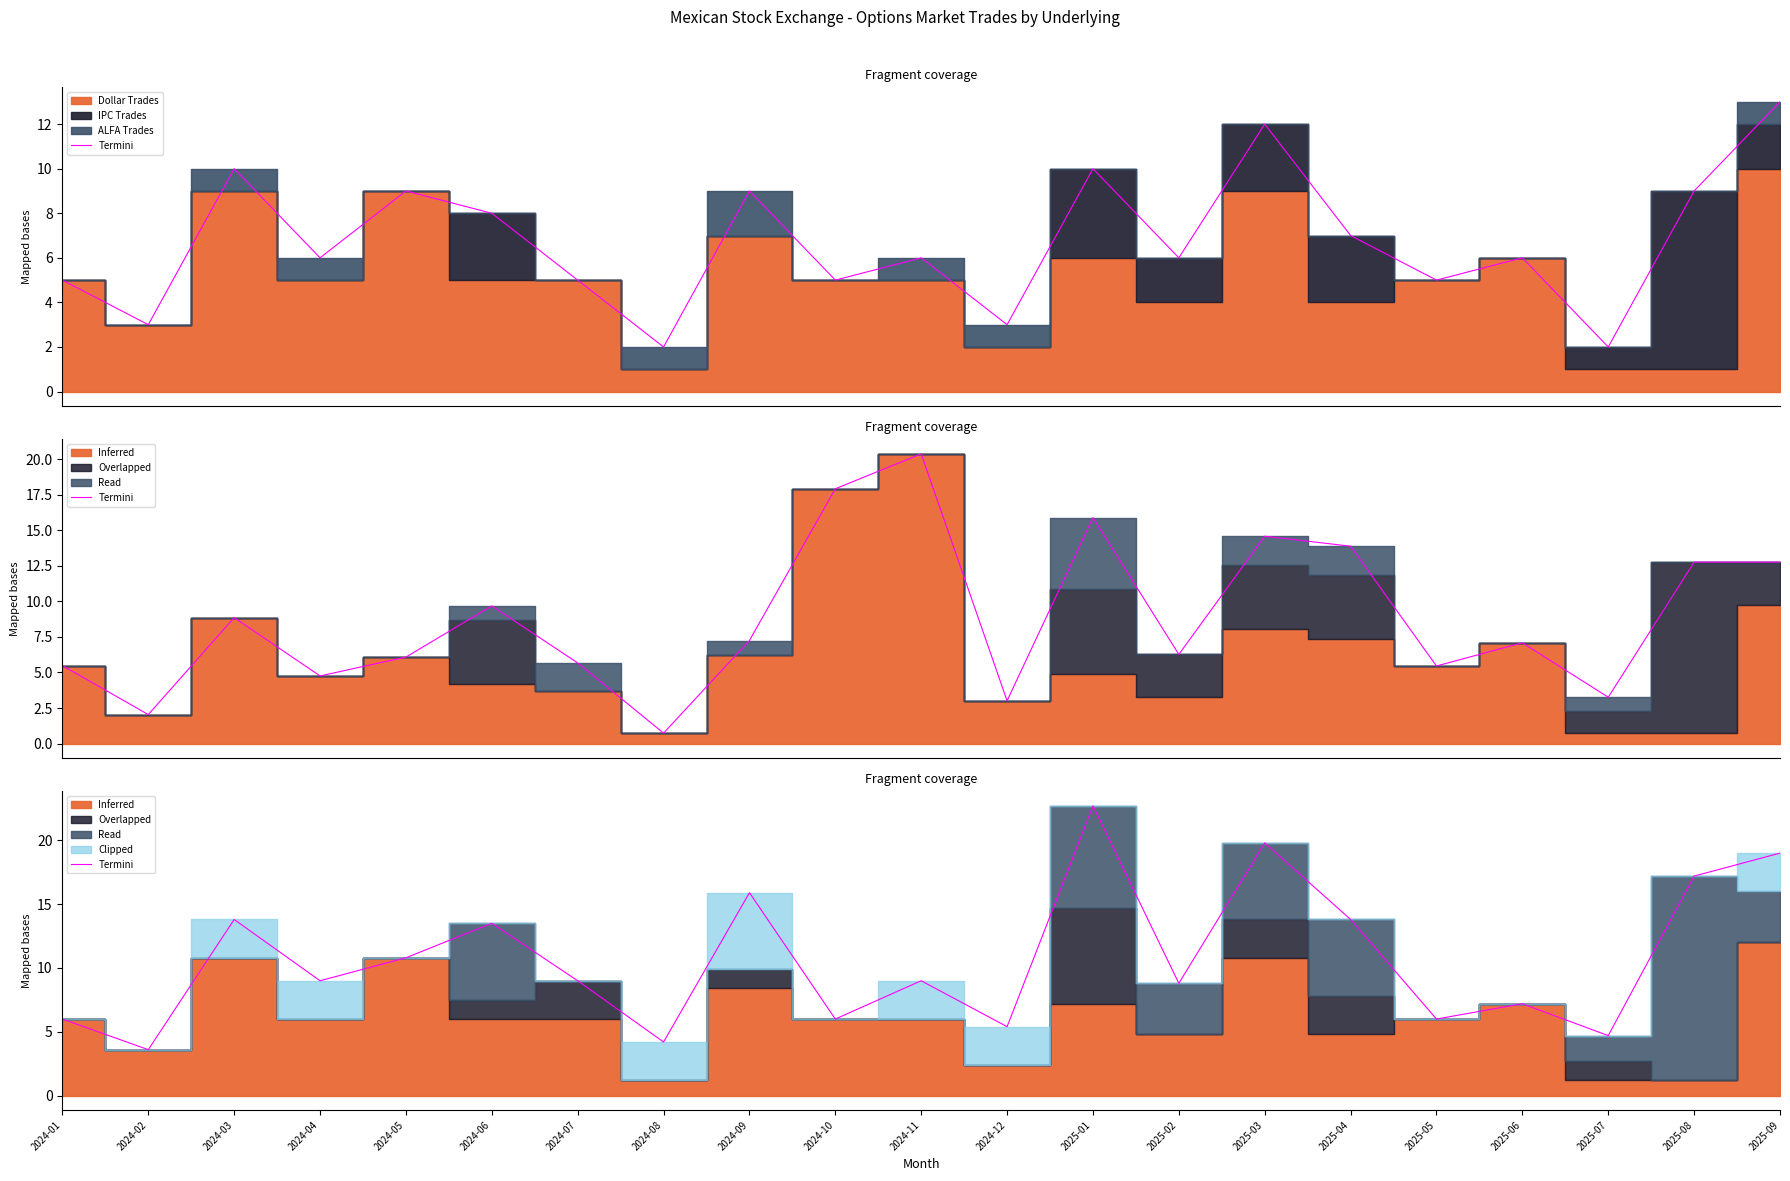

List the labels in order of value, smallest first.

2024-02, 2024-08, 2025-07, 2024-12, 2024-01, 2024-10, 2025-05, 2025-06, 2025-02, 2024-04, 2024-07, 2024-11, 2024-05, 2024-06, 2024-03, 2025-04, 2024-09, 2025-08, 2025-09, 2025-03, 2025-01